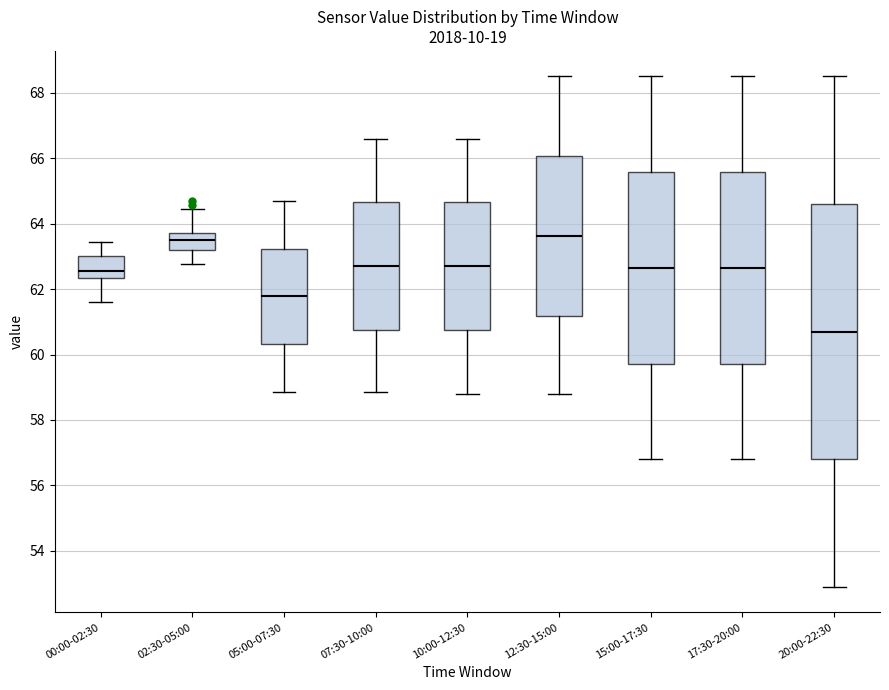

Reading left to right, read every box against the y-axis: the position of its median line, the range the box covers, and the ends of its whiskers. The values are not printed on the chart, so give them approximately, as read against the axis.

00:00-02:30: median 62.6, box 62.4 to 63.0, whiskers 61.6 to 63.4
02:30-05:00: median 63.4, box 63.2 to 63.8, whiskers 62.8 to 64.4
05:00-07:30: median 61.8, box 60.4 to 63.2, whiskers 58.8 to 64.8
07:30-10:00: median 62.8, box 60.8 to 64.6, whiskers 58.8 to 66.6
10:00-12:30: median 62.8, box 60.8 to 64.6, whiskers 58.8 to 66.6
12:30-15:00: median 63.6, box 61.2 to 66.0, whiskers 58.8 to 68.6
15:00-17:30: median 62.6, box 59.8 to 65.6, whiskers 56.8 to 68.6
17:30-20:00: median 62.6, box 59.8 to 65.6, whiskers 56.8 to 68.6
20:00-22:30: median 60.8, box 56.8 to 64.6, whiskers 53.0 to 68.6